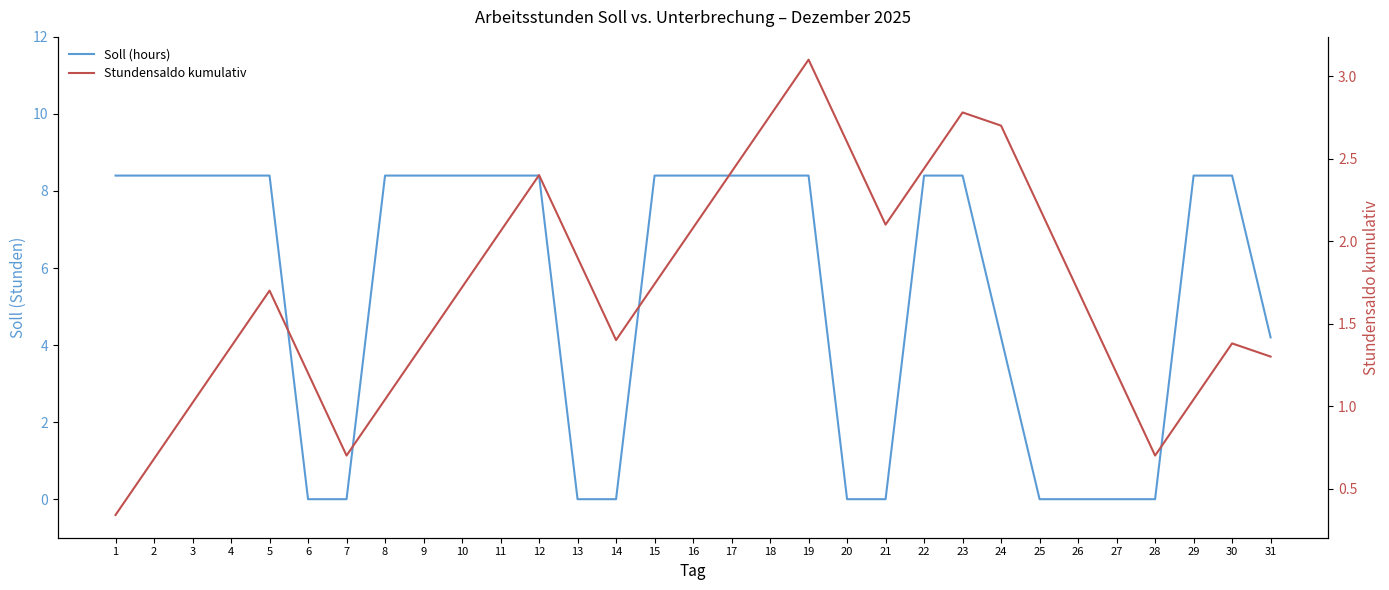

List the series in order of their overall mean, lowest first.

Stundensaldo kumulativ, Soll (hours)